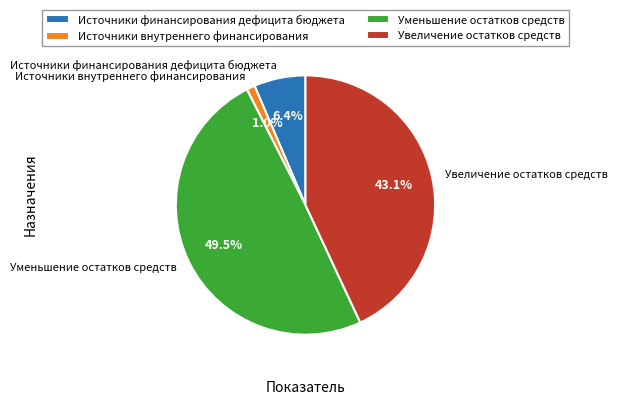

What percentage is the Источники финансирования дефицита бюджета slice, to the nearest percent?

6%